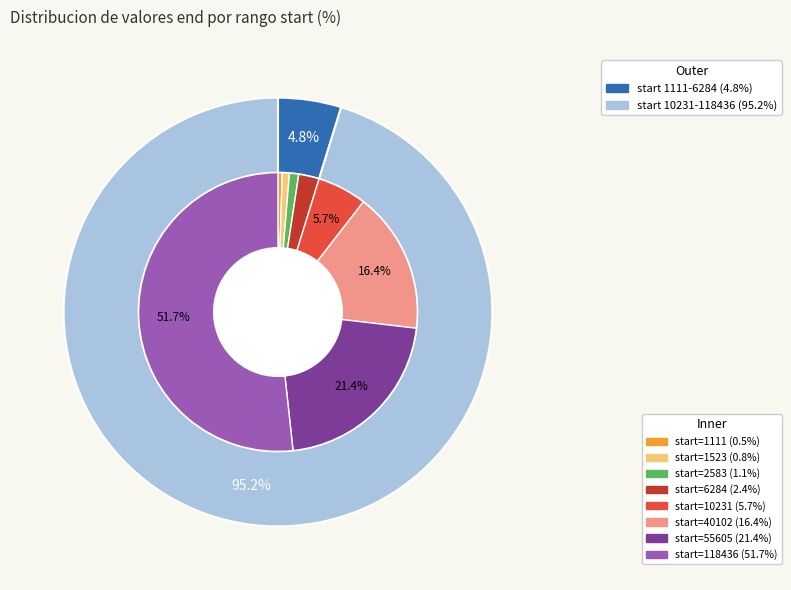

Is there a majority slice in this chart?

Yes